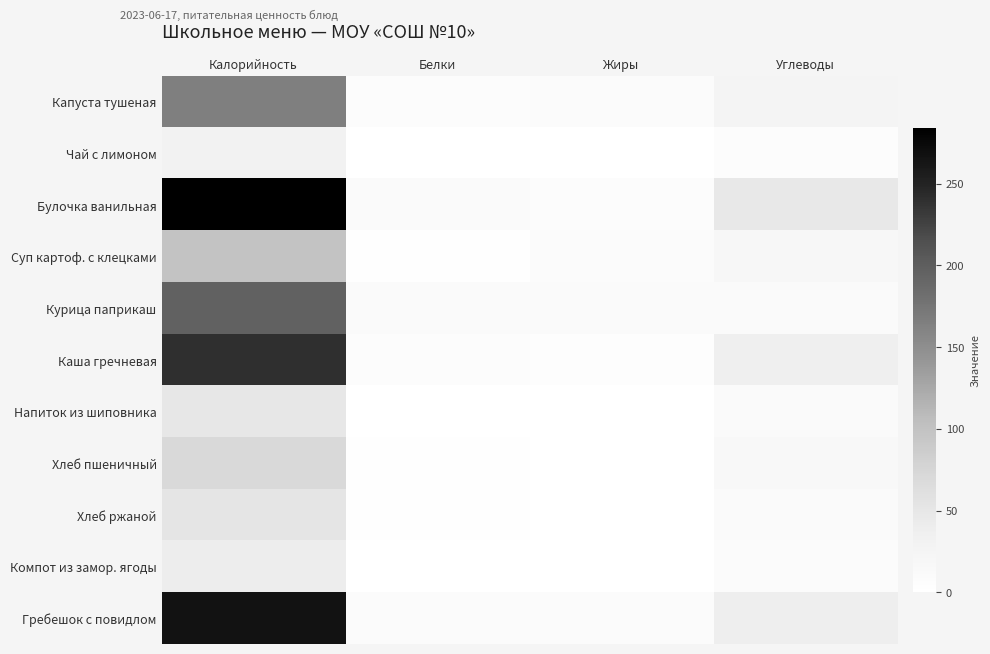

Between Калорийность and Белки, which is larger?

Калорийность